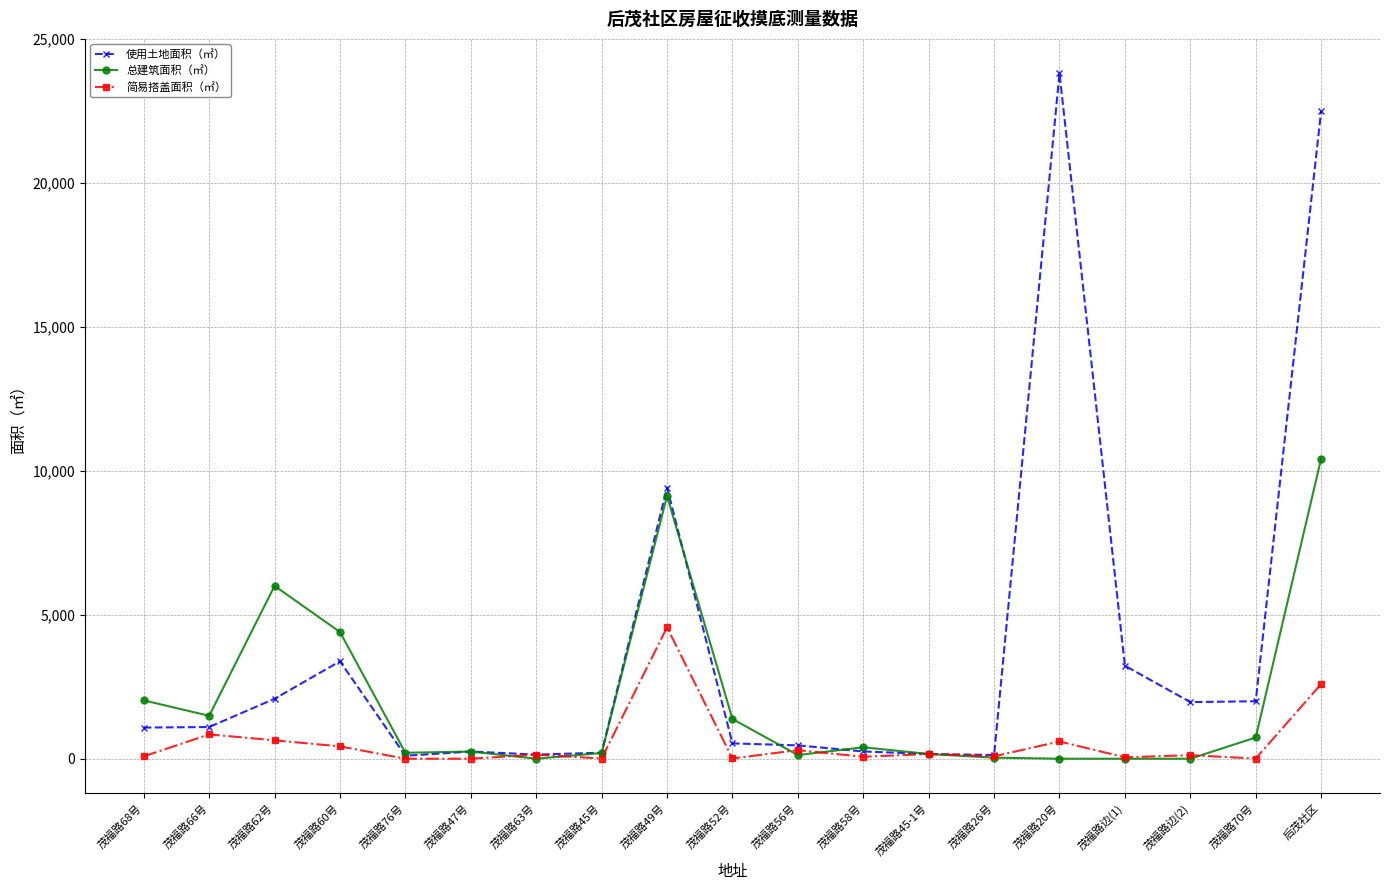

What is the label of the 3rd point from the left?

茂福路62号